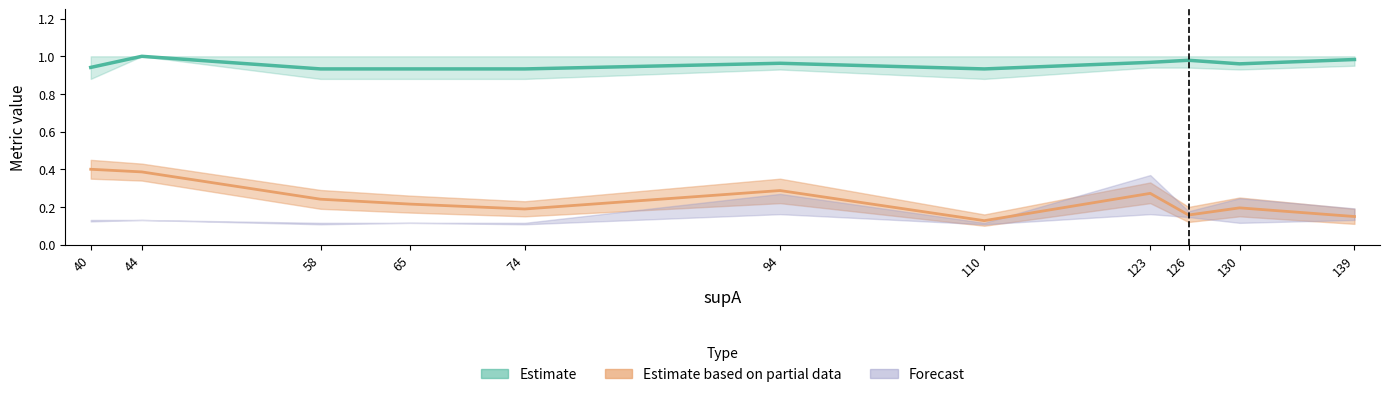

What is the difference between the maximum and minimum values in the Estimate series?

0.1